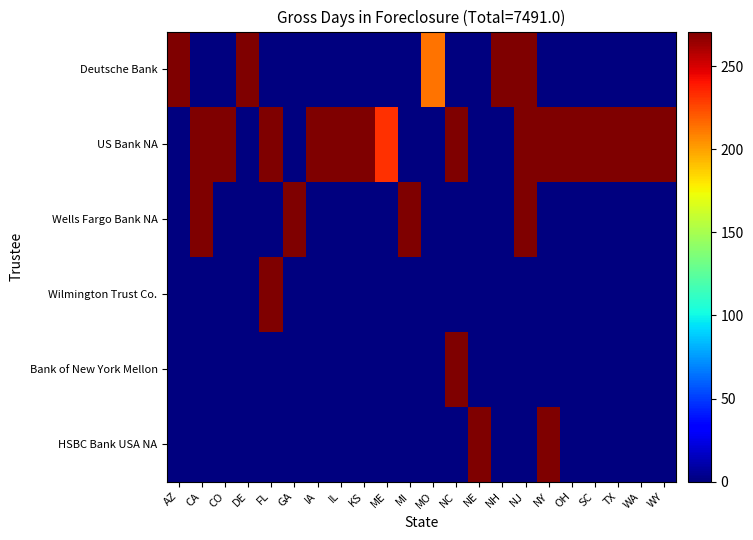

Rank the series by their maximum value, from highest to lowest.

Deutsche Bank, US Bank NA, Wells Fargo Bank NA, Wilmington Trust Co., Bank of New York Mellon, HSBC Bank USA NA